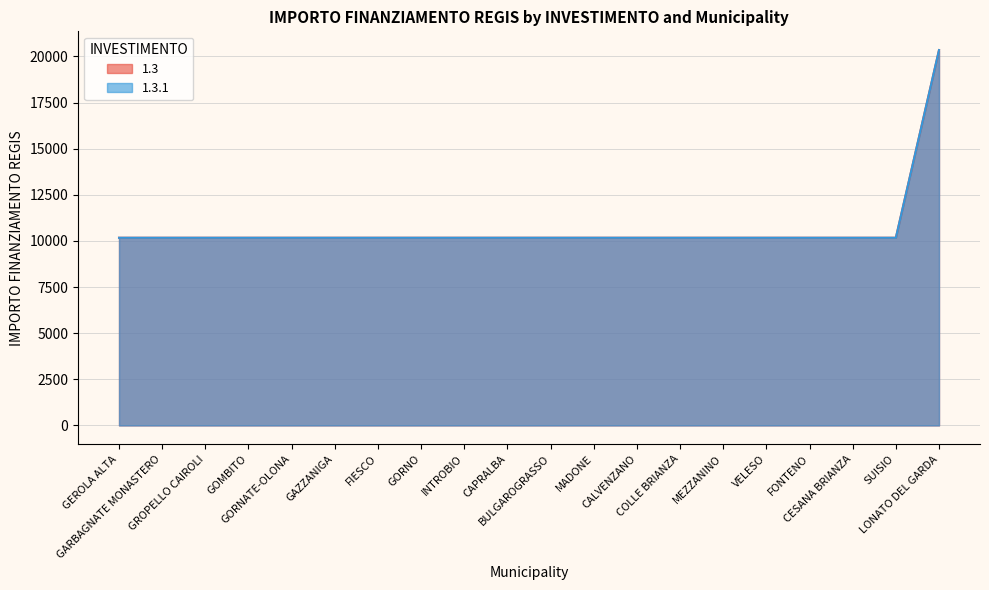

Which has a higher value, VELESO or COLLE BRIANZA?

VELESO